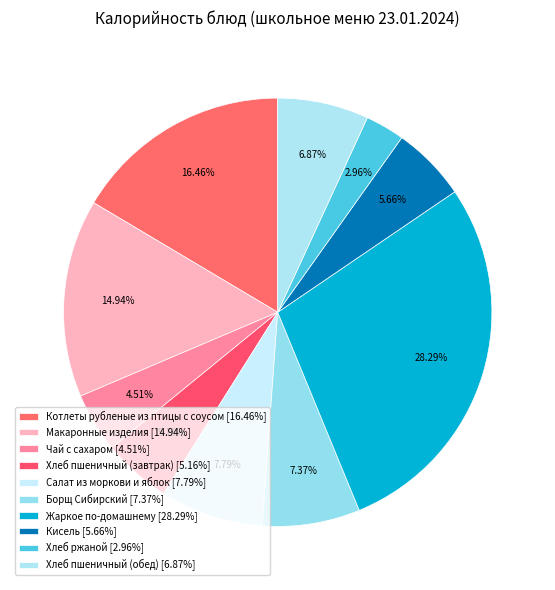

Rank the categories by value from highest to lowest.

Жаркое по-домашнему, Котлеты рубленые из птицы с соусом, Макаронные изделия, Салат из моркови и яблок, Борщ Сибирский, Хлеб пшеничный (обед), Кисель, Хлеб пшеничный (завтрак), Чай с сахаром, Хлеб ржаной